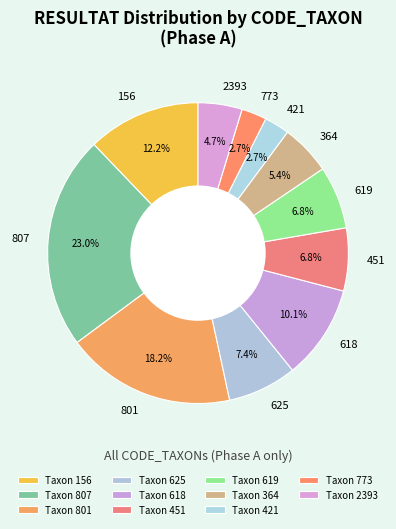

Which has a higher value, 801 or 364?

801